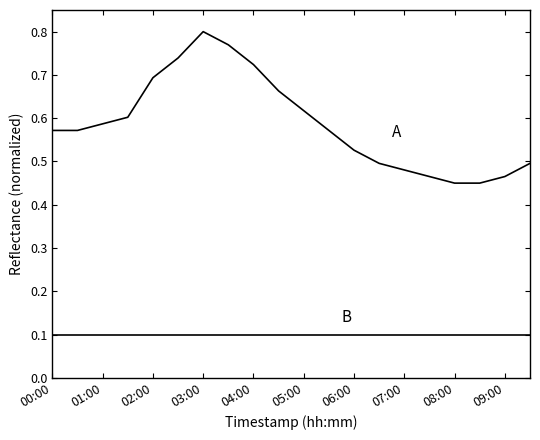

How many lines are shown in the chart?

2